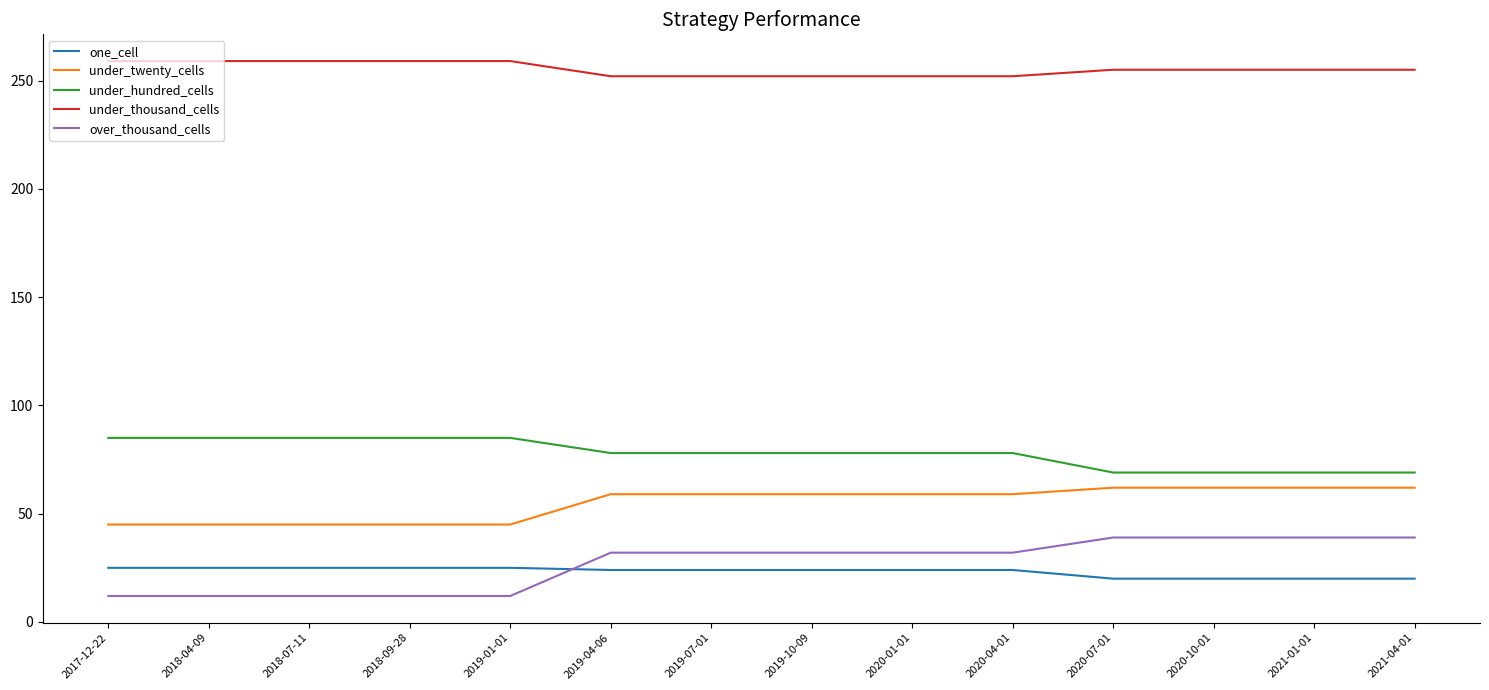

What is the greatest value displayed?

259